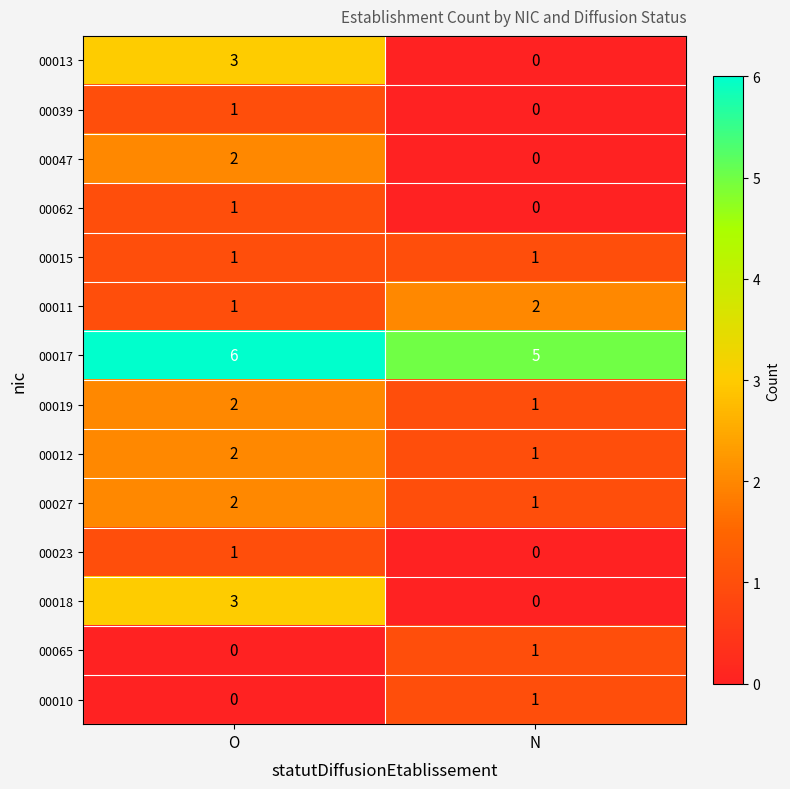

Reading left to right, what are all the values shown in this chart?

00013: O=3	N=0
00039: O=1	N=0
00047: O=2	N=0
00062: O=1	N=0
00015: O=1	N=1
00011: O=1	N=2
00017: O=6	N=5
00019: O=2	N=1
00012: O=2	N=1
00027: O=2	N=1
00023: O=1	N=0
00018: O=3	N=0
00065: O=0	N=1
00010: O=0	N=1